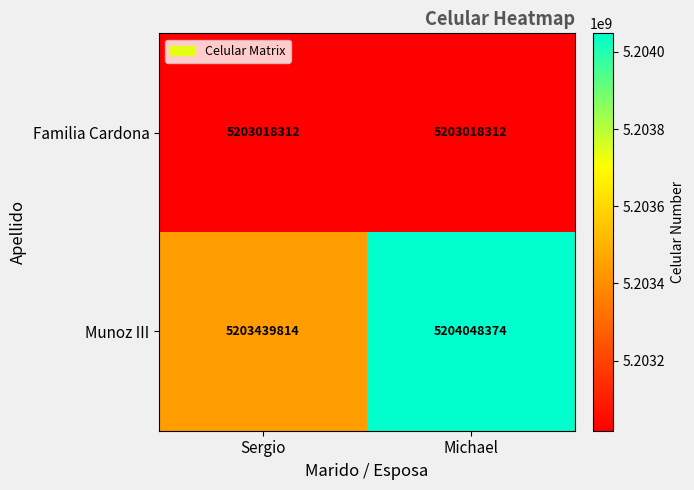

List the series in order of their overall mean, lowest first.

Familia Cardona, Munoz III